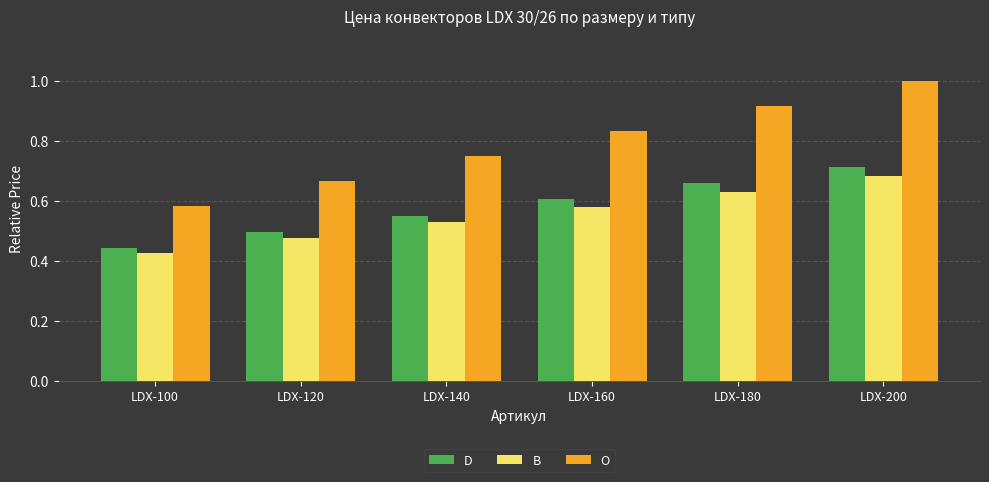

What is the difference between the second highest and second lowest values in the O series?

0.2